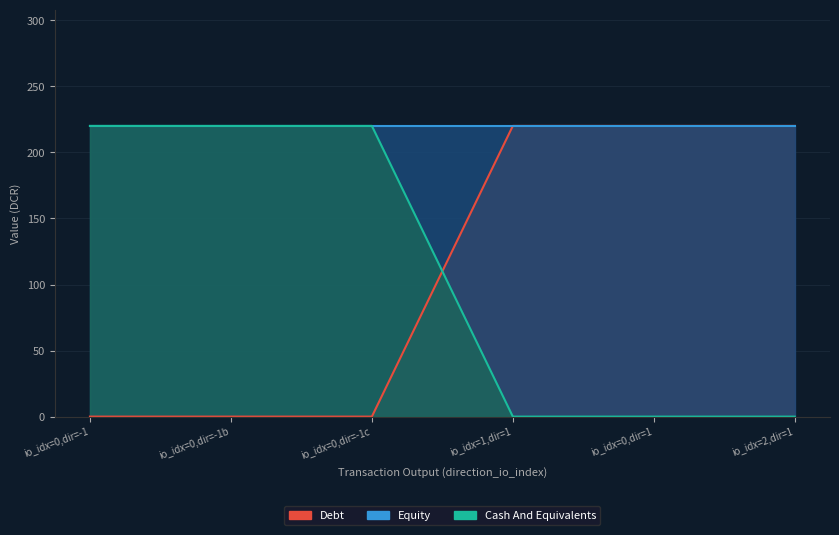

What is the greatest value displayed?

220.1